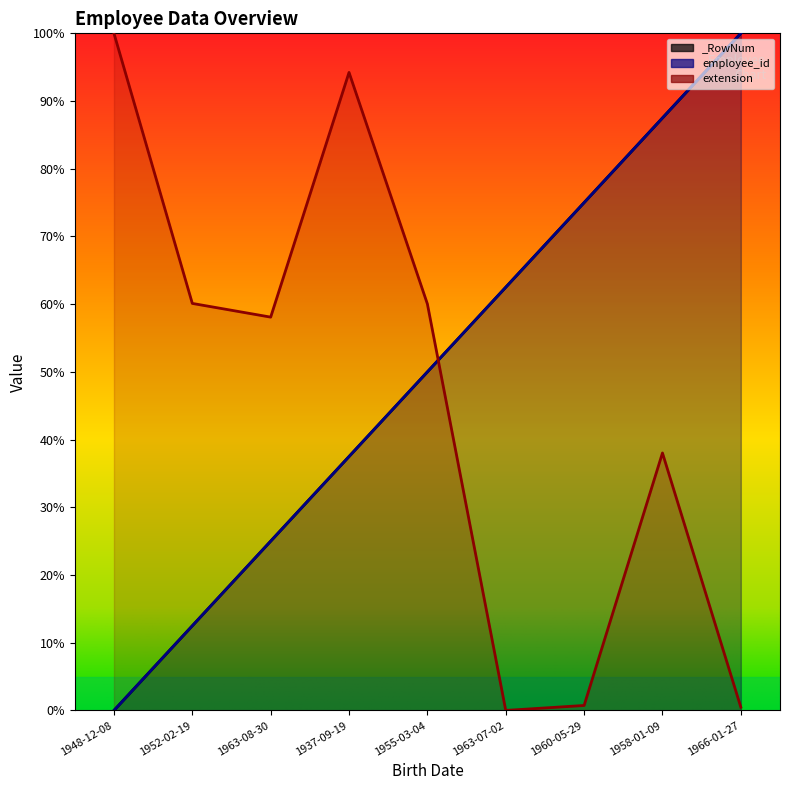

At 1948-12-08, list the series in order from smallest to largest.

_RowNum, employee_id, extension